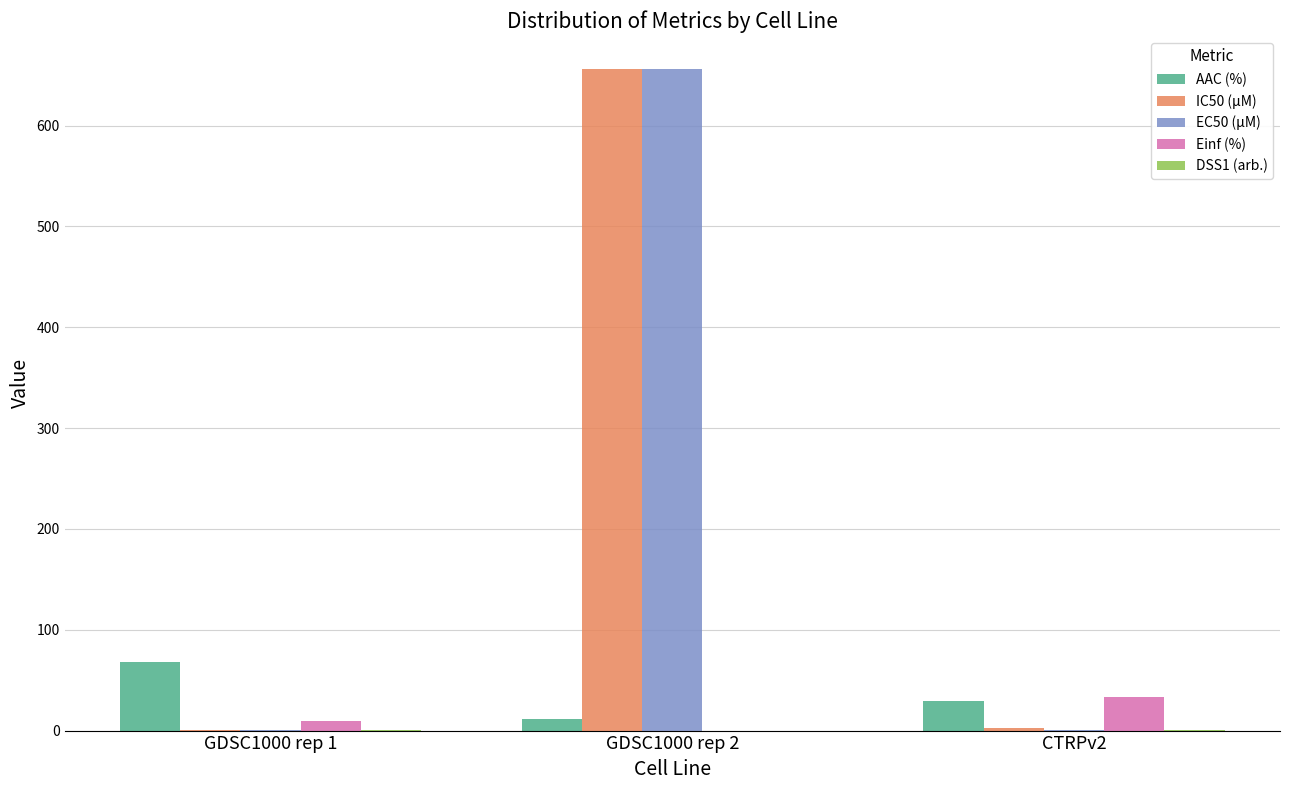

How many groups of bars are there?

3